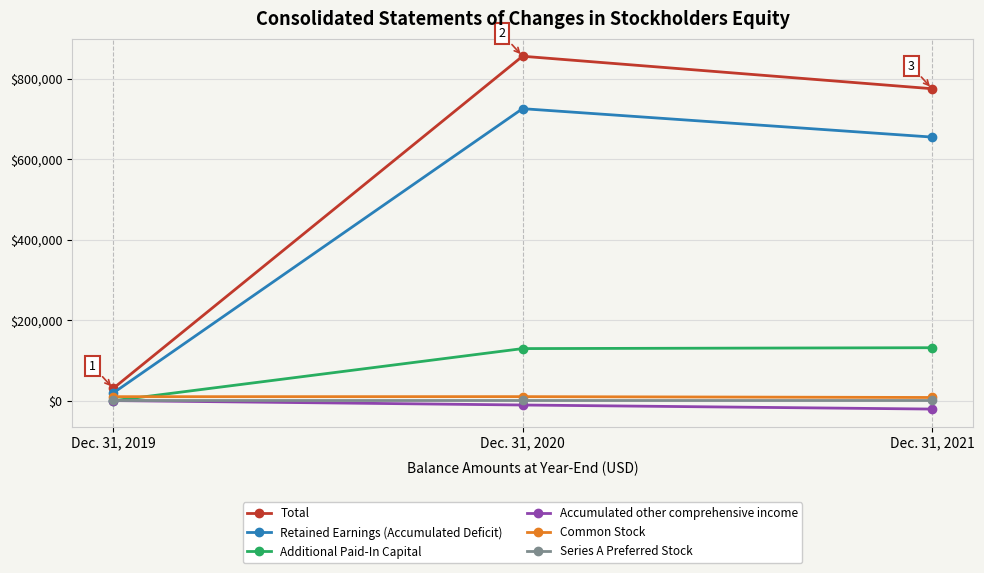

How many lines are shown in the chart?

6